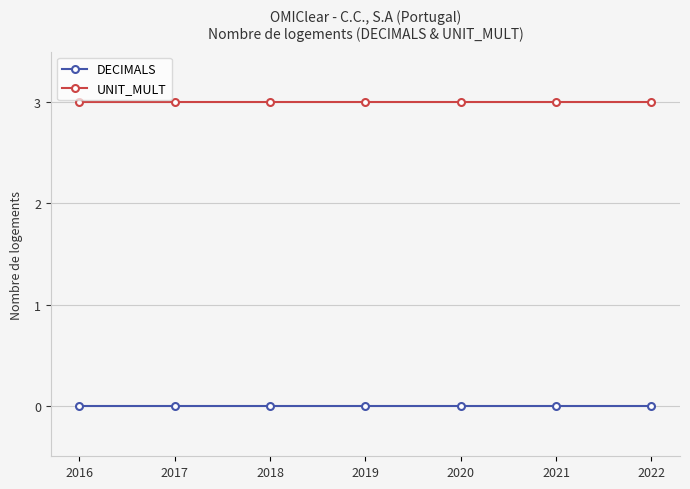

The value of UNIT_MULT at 2020 is 3. True or false?

True